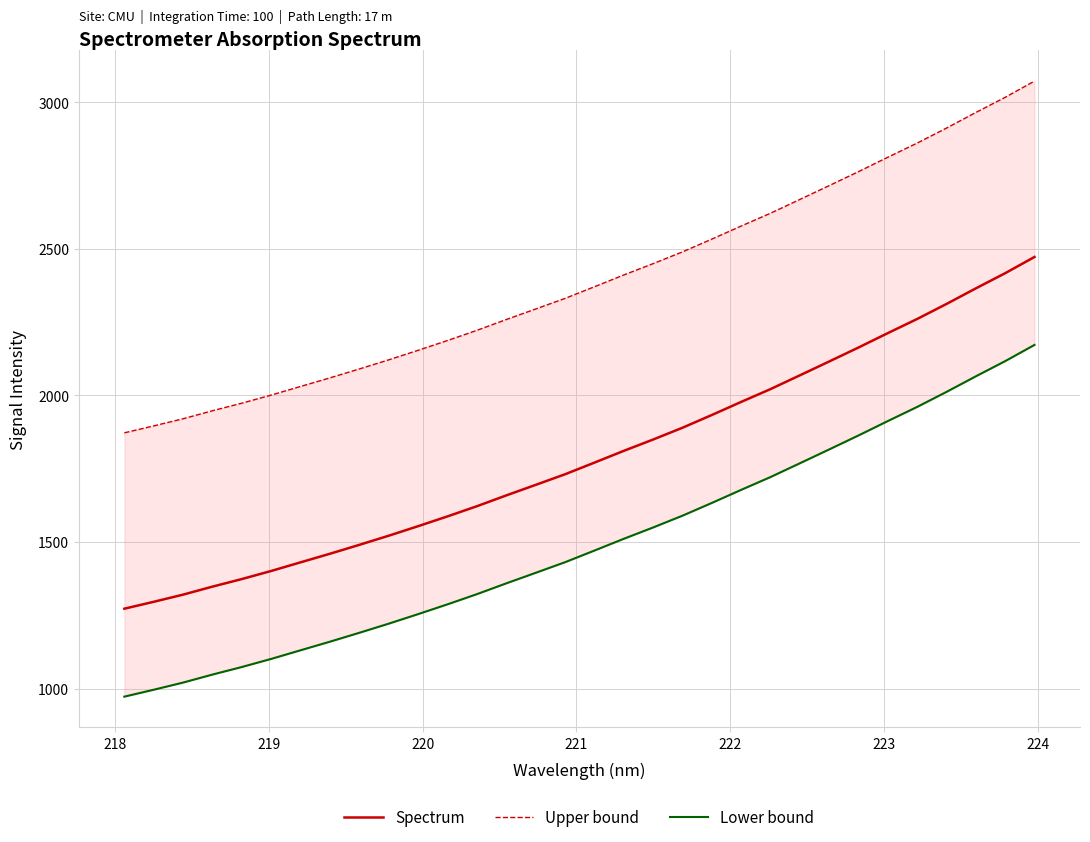

Does the chart have visible grid lines?

Yes